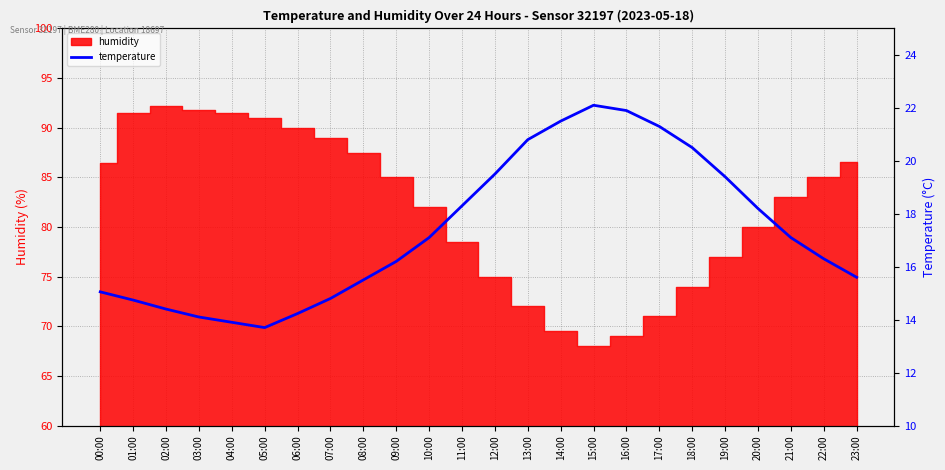

At which category does the data reach its first local peak?

15:00